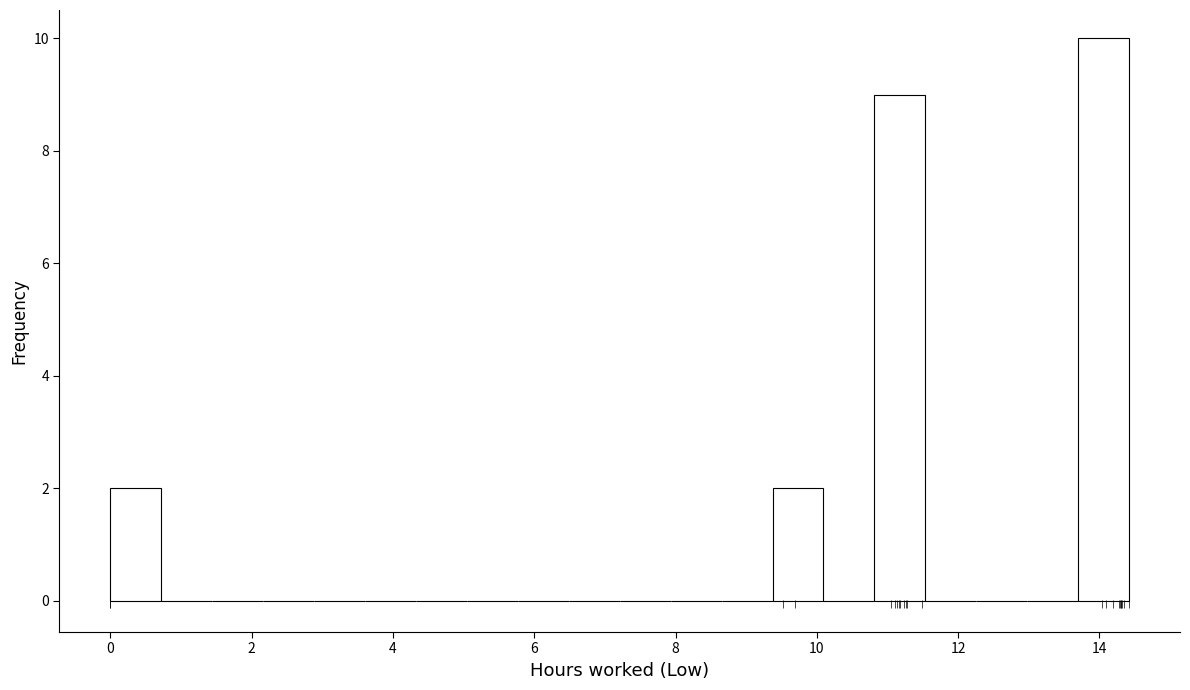

Around what value on the x-axis is the tallest bar? Give the approximate position of its centre, as read against the axis.

14.0